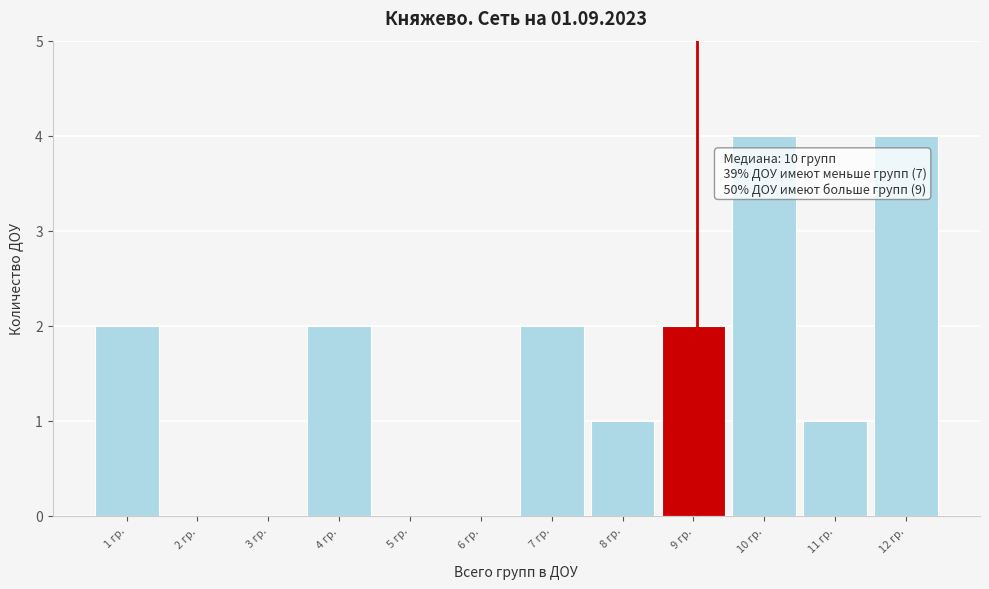

Reading right to left, list all the values displayed in this chart.

12 гр.=4	11 гр.=1	10 гр.=4	9 гр.=2	8 гр.=1	7 гр.=2	6 гр.=0	5 гр.=0	4 гр.=2	3 гр.=0	2 гр.=0	1 гр.=2